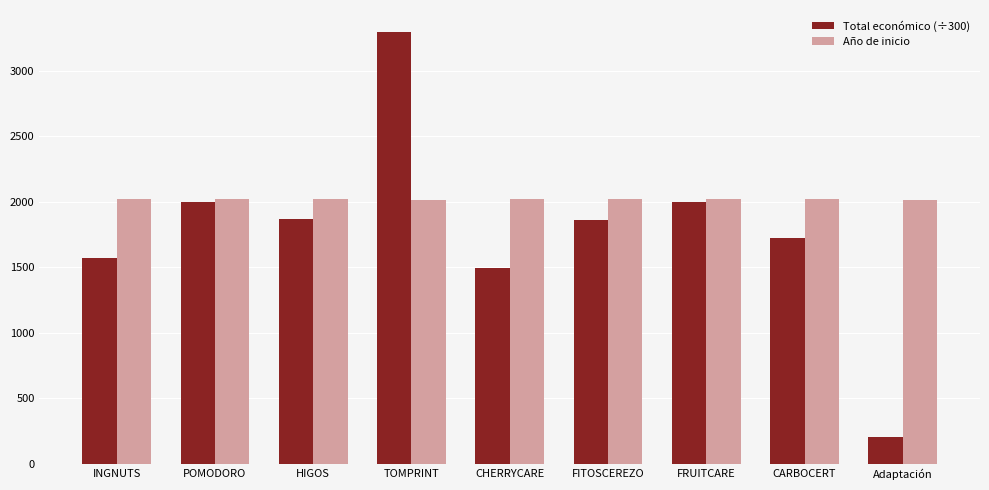

What is the approximate value of Total económico (÷300) at CHERRYCARE?

1498.3